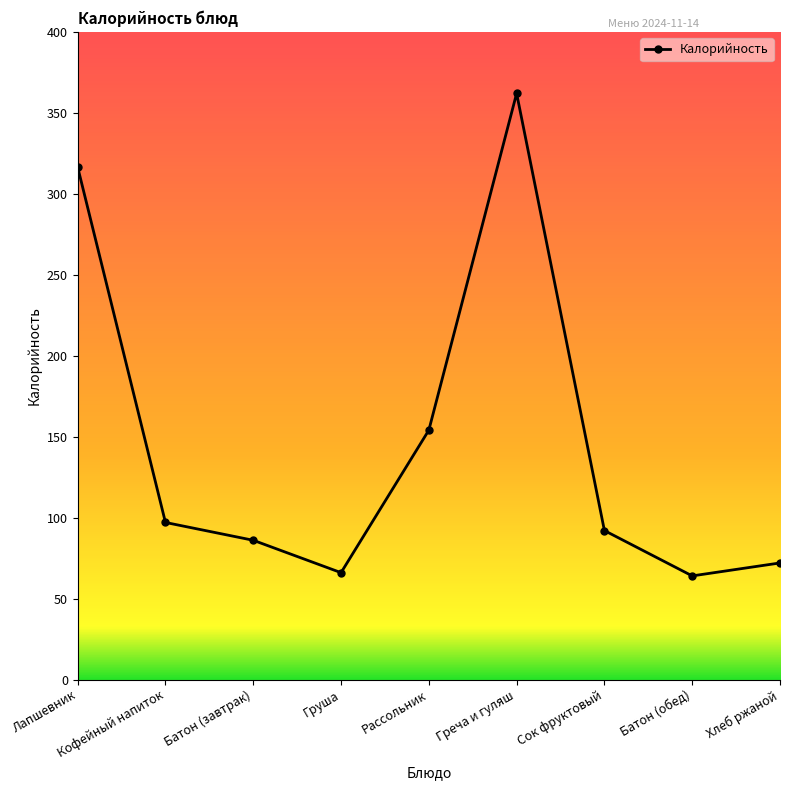

What is the ratio of the value at Батон (завтрак) to the value at Сок фруктовый?

0.9